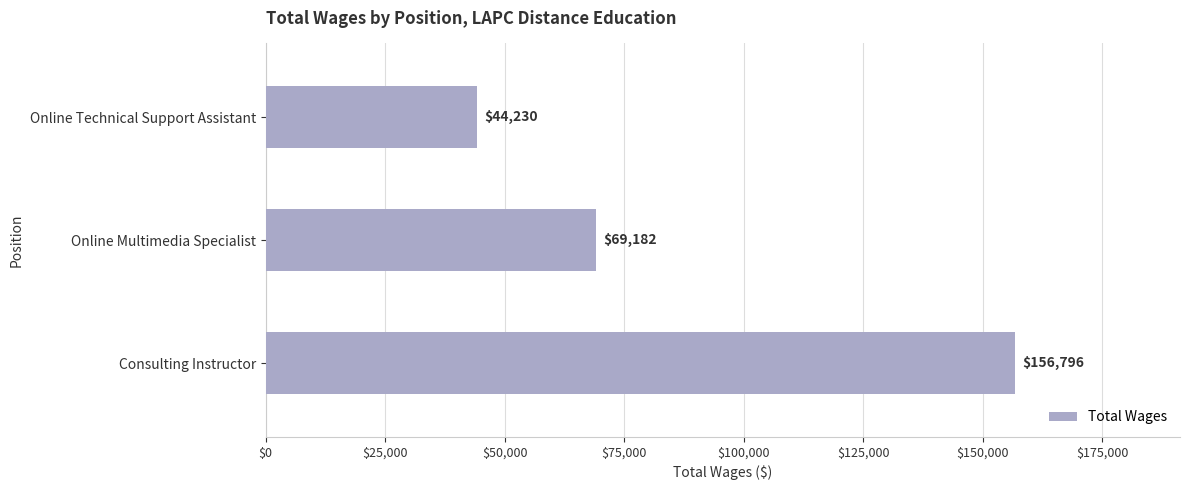

Rank the categories by value from lowest to highest.

Online Technical Support Assistant, Online Multimedia Specialist, Consulting Instructor